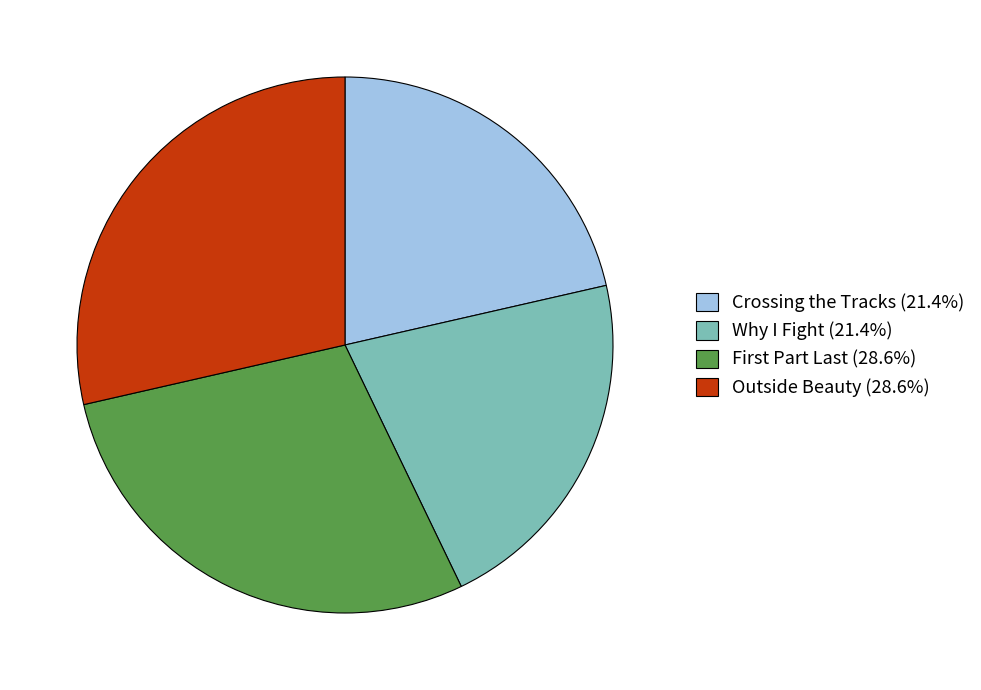

How many segments does this pie chart have?

4